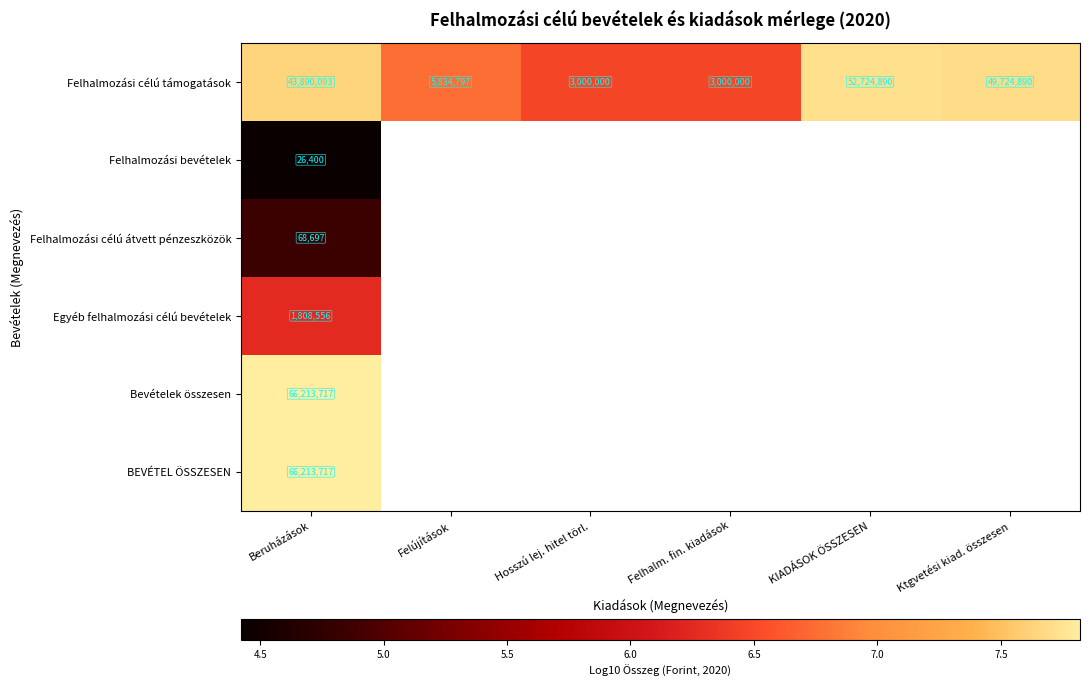

Rank the series by their maximum value, from highest to lowest.

Bevételek összesen, BEVÉTEL ÖSSZESEN, Felhalmozási célú támogatások, Egyéb felhalmozási célú bevételek, Felhalmozási célú átvett pénzeszközök, Felhalmozási bevételek